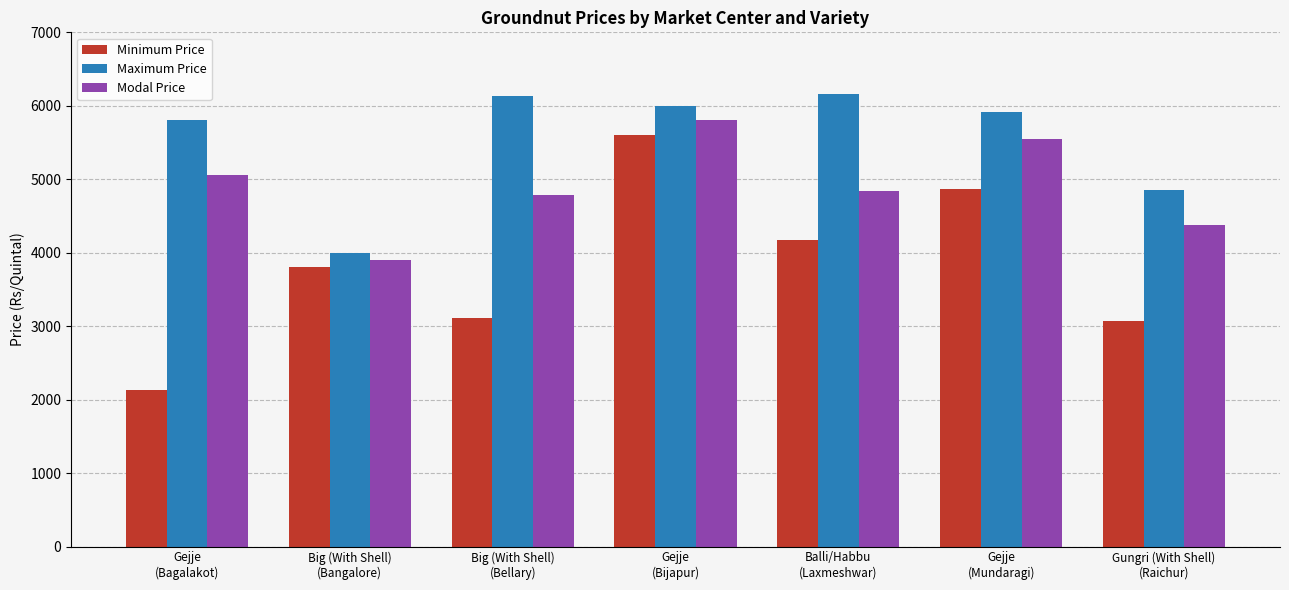

How many bars are there in total?

21